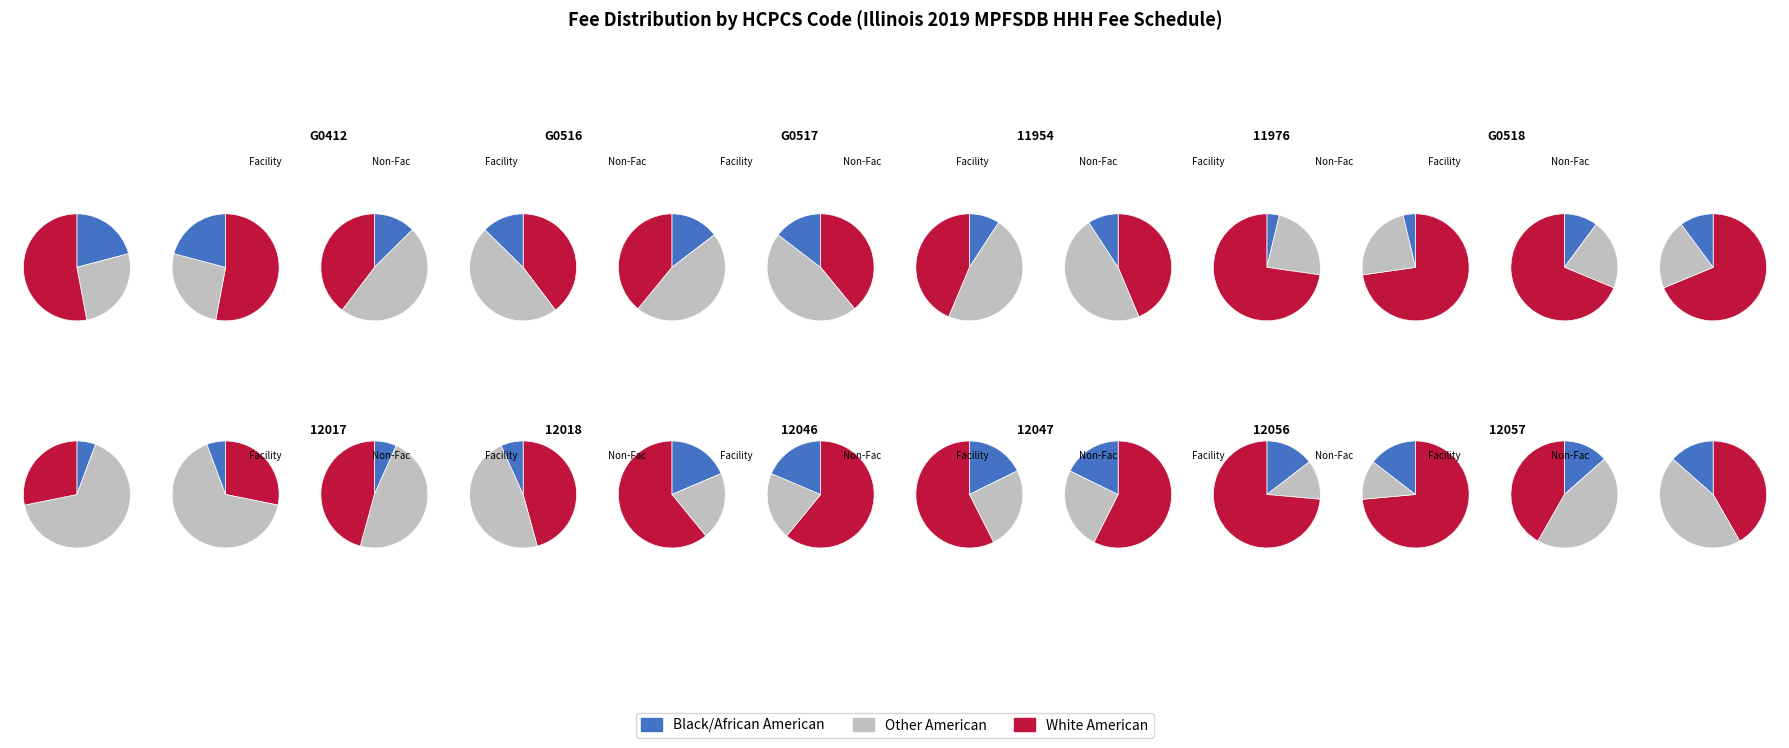

True or false: G0516 accounts for 4% of the total.

True